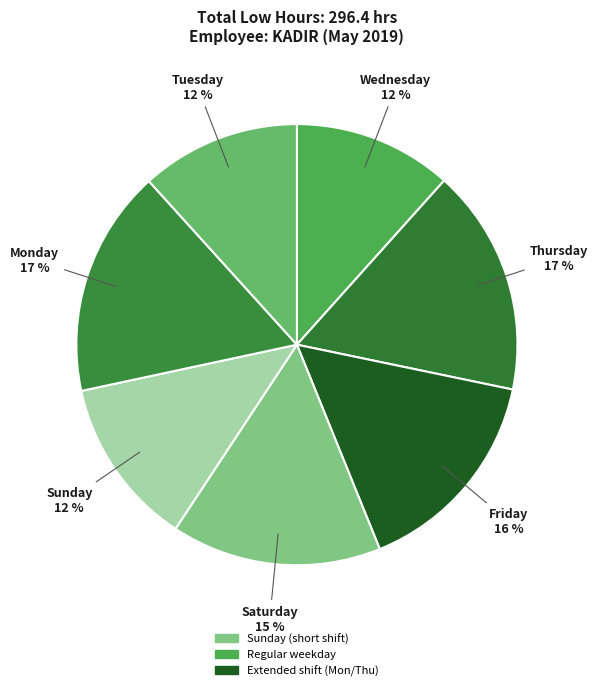

Count the number of slices in the pie.

7